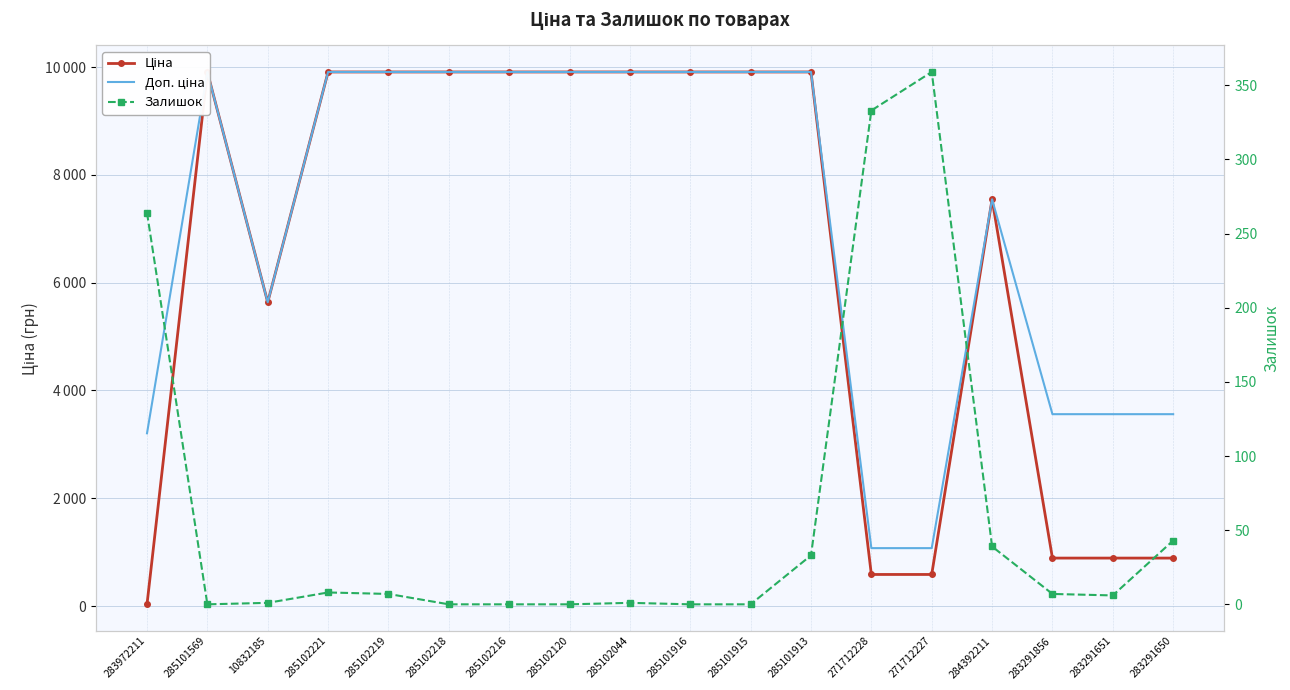

Which series has the largest total across all categories?

Доп. ціна